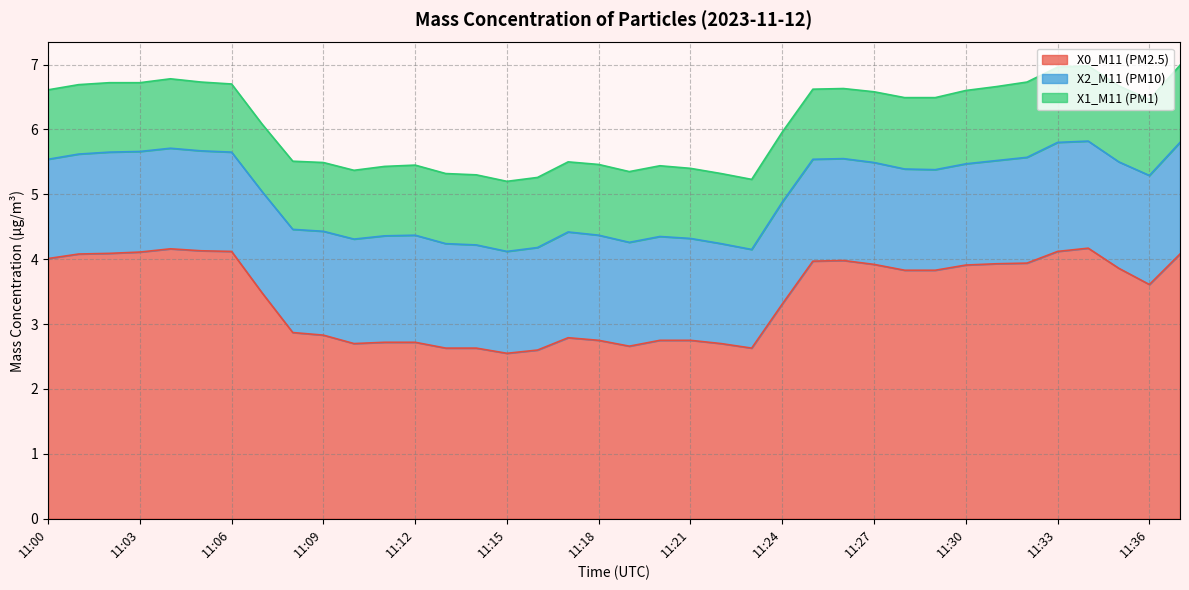

What is the maximum value for X0_M11 (PM2.5)?

4.2